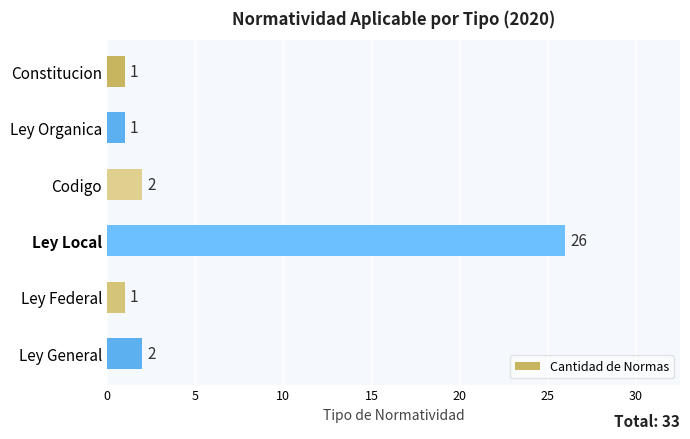

Is it true that the value at Ley Local is 26?

True